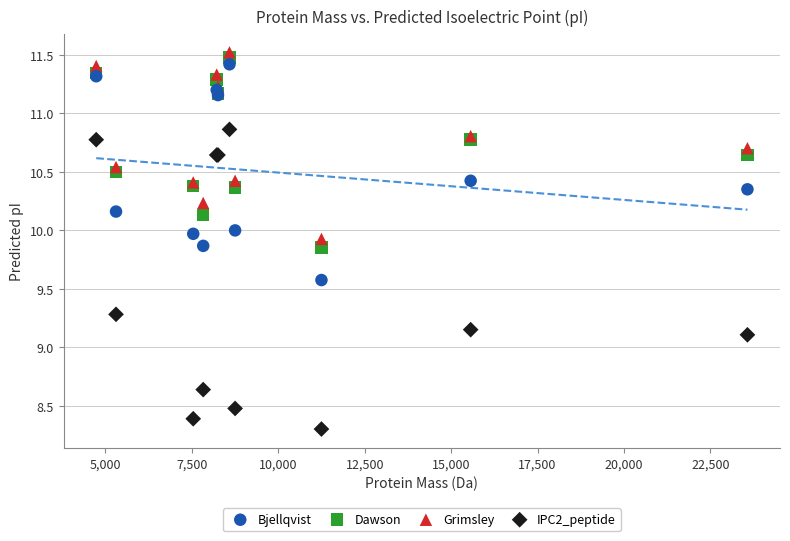

Which series contains the lowest Y value?

IPC2_peptide